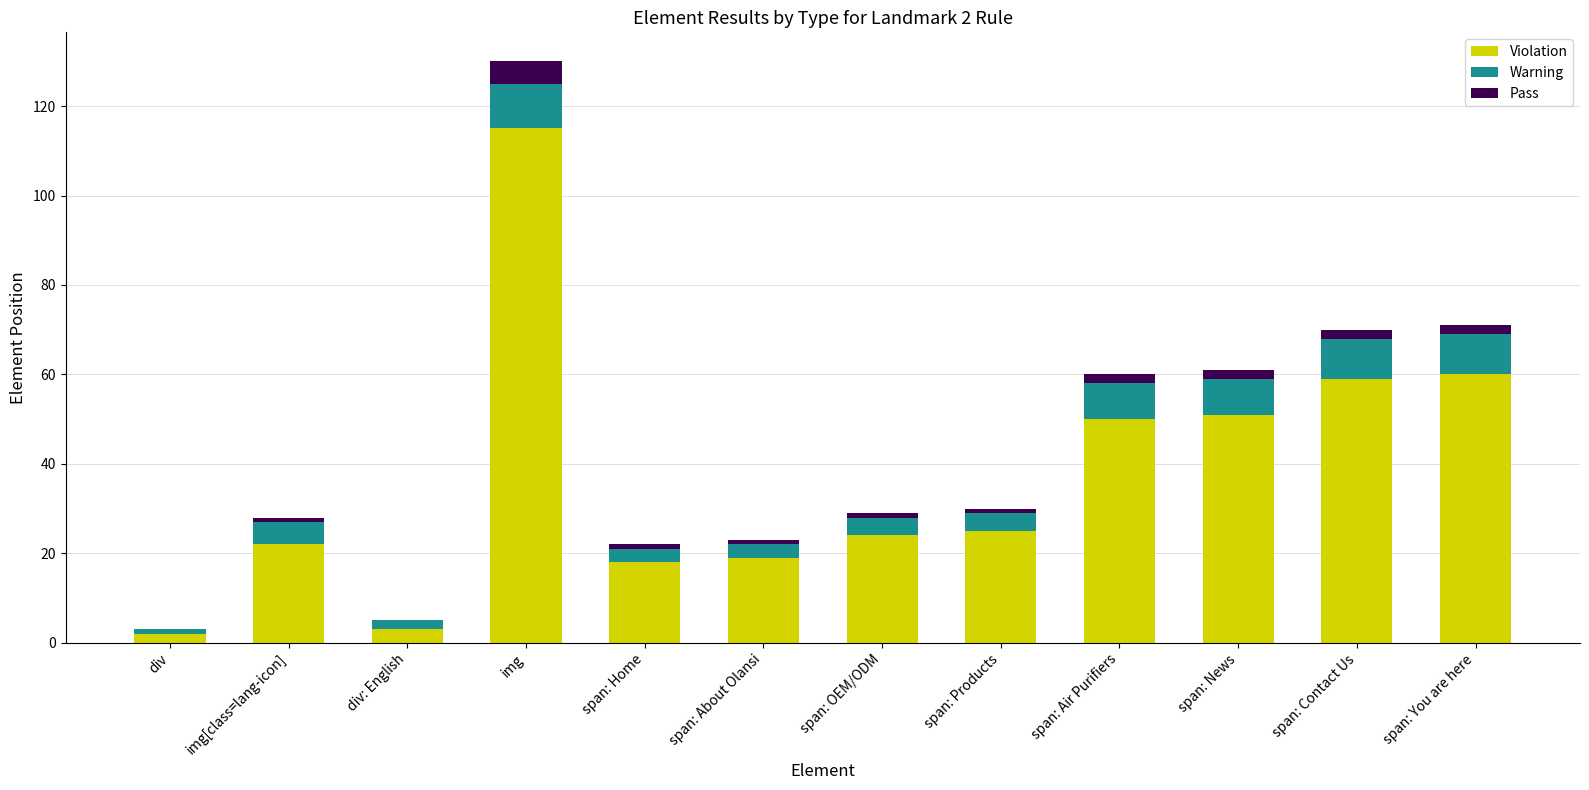

What is the sum of all Violation values?

448